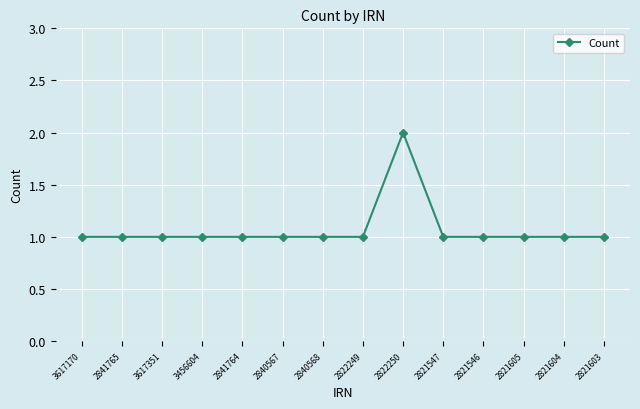

Does the chart have visible grid lines?

Yes